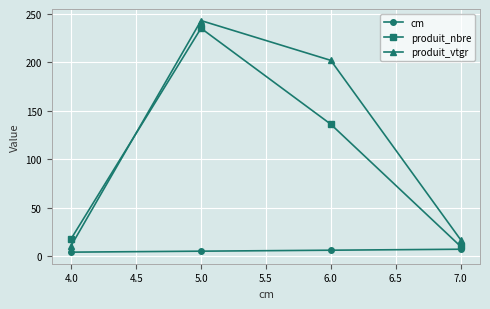

True or false: produit_vtgr and cm cross at least once.

False